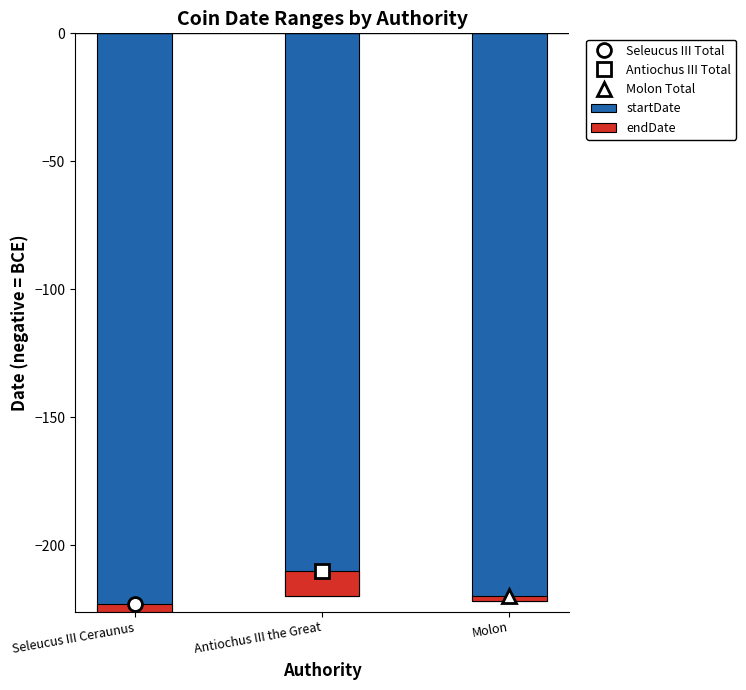

Reading left to right, transcribe all the data shown in this chart.

startDate: Seleucus III Ceraunus=-226	Antiochus III the Great=-220	Molon=-222
endDate: Seleucus III Ceraunus=3	Antiochus III the Great=10	Molon=2